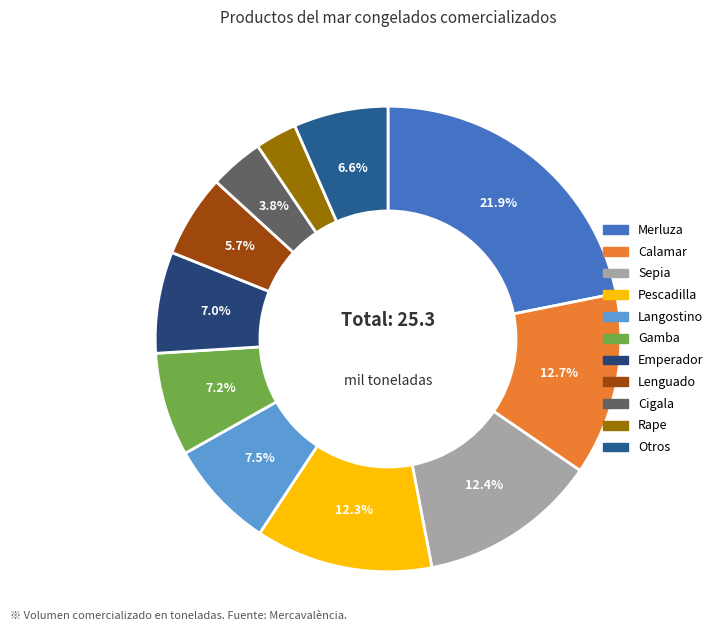

To the nearest percent, what is the average slice percentage?

9%